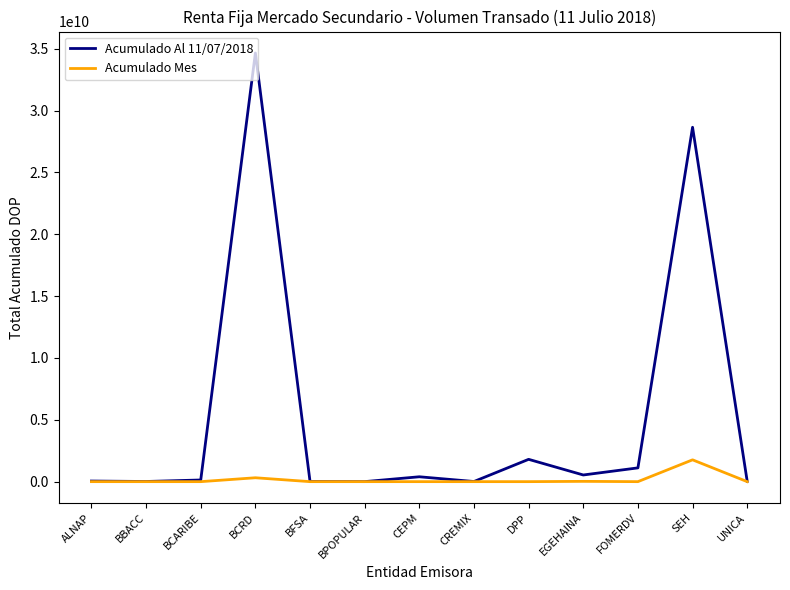

The Acumulado Mes series shows 0.0 at CEPM. True or false?

True